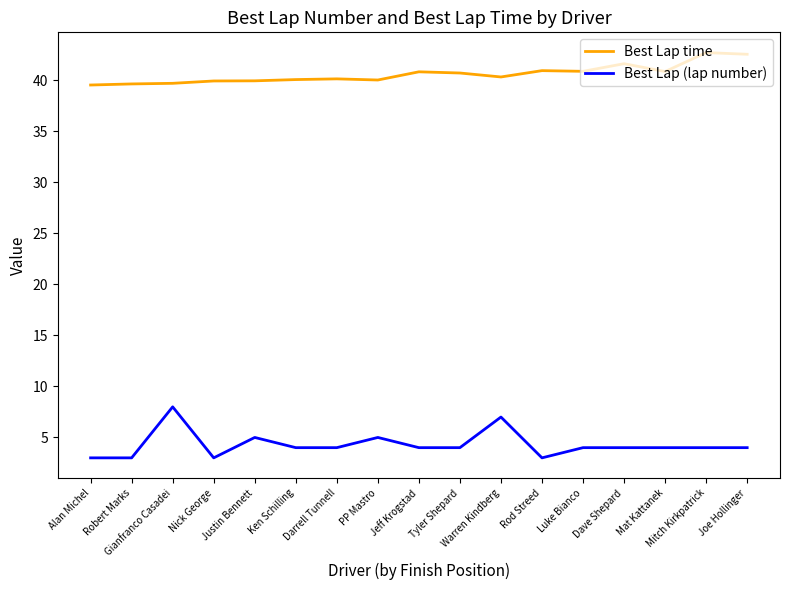

What is the difference between the maximum and minimum values in the Best Lap time series?

3.2